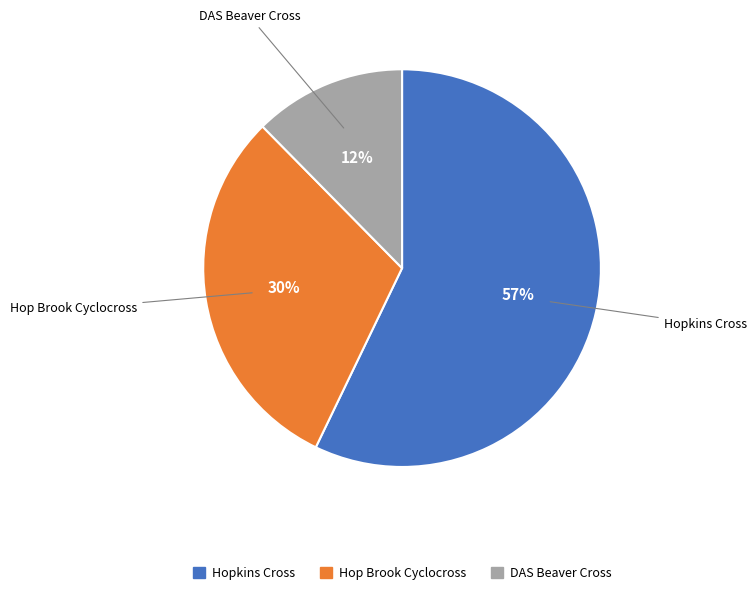

What is the majority slice?

Hopkins Cross